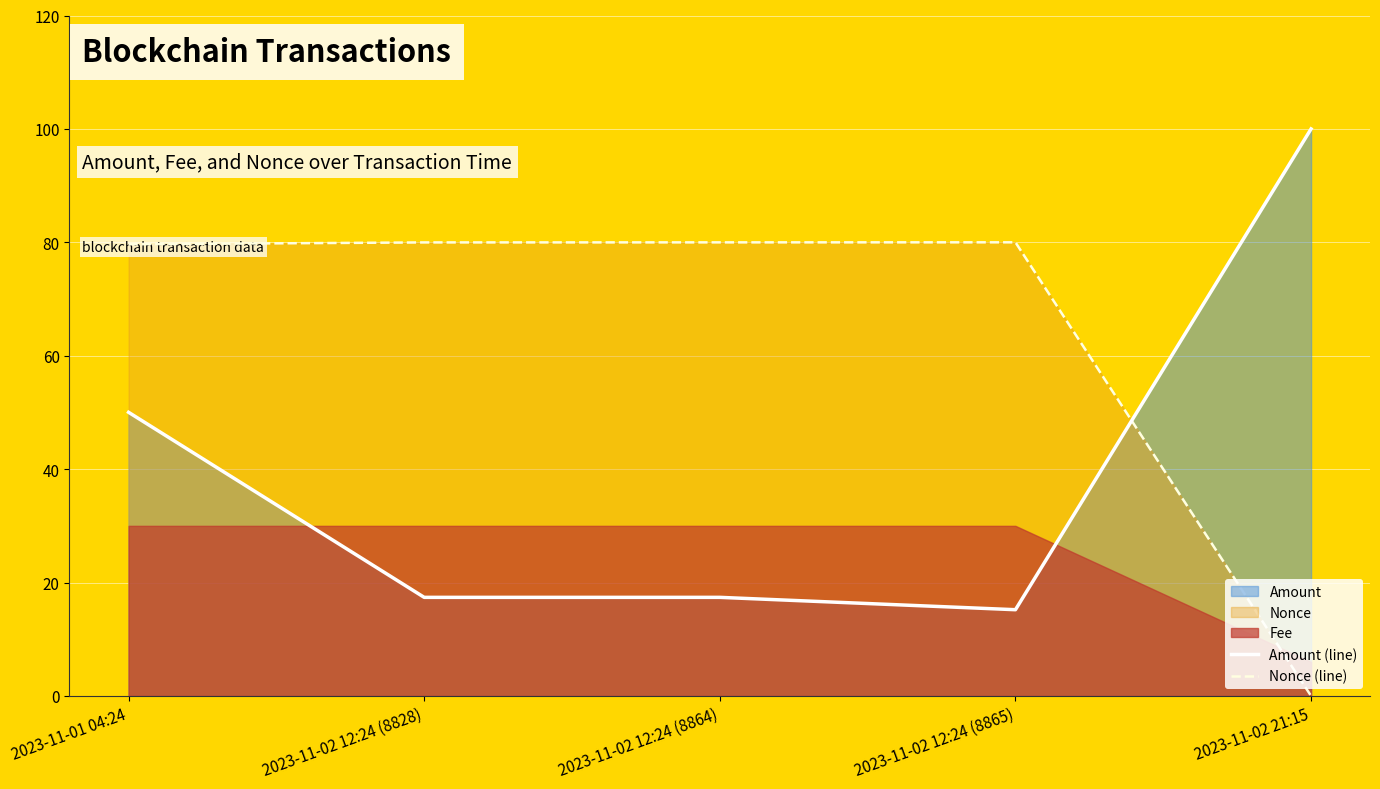

What is the average value of the Nonce (line) series?

63.9